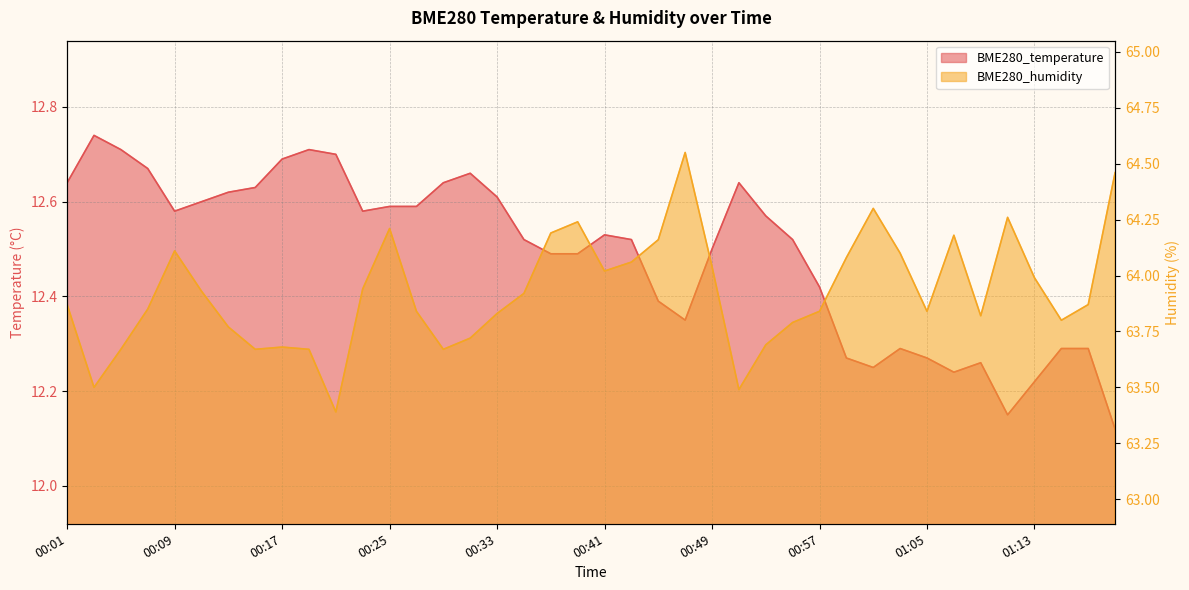

What is the sum of all BME280_temperature values?

499.6